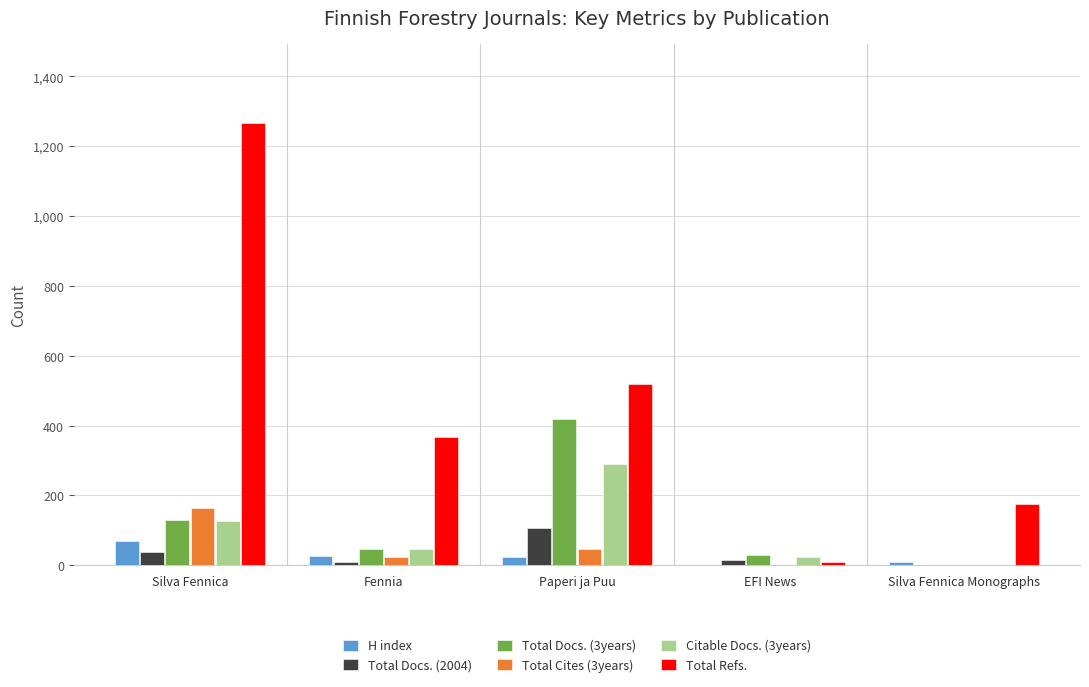

The Total Cites (3years) series shows 34 at Silva Fennica. True or false?

False